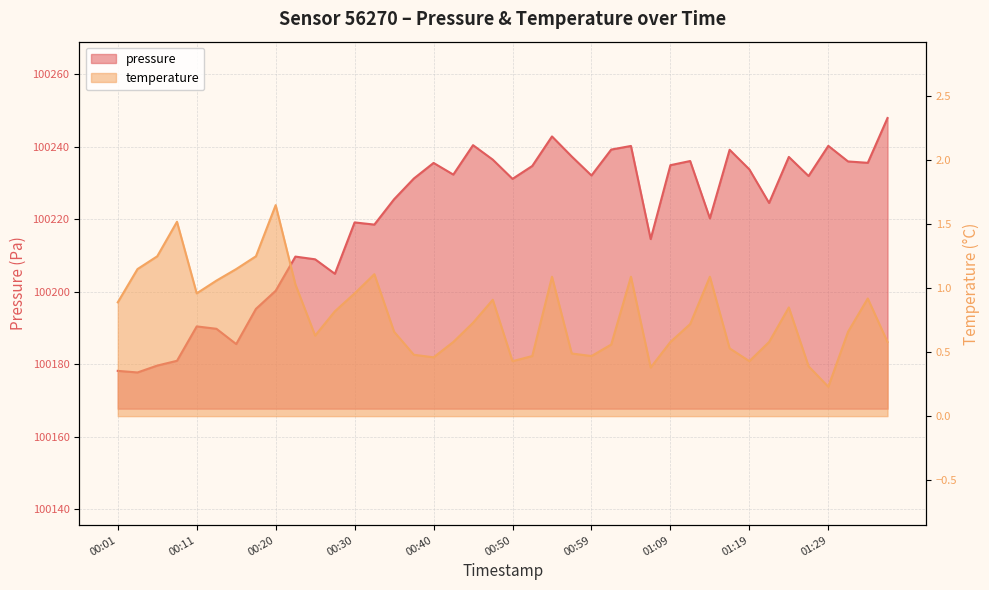

What value does the pressure series have at 00:57?

100237.3